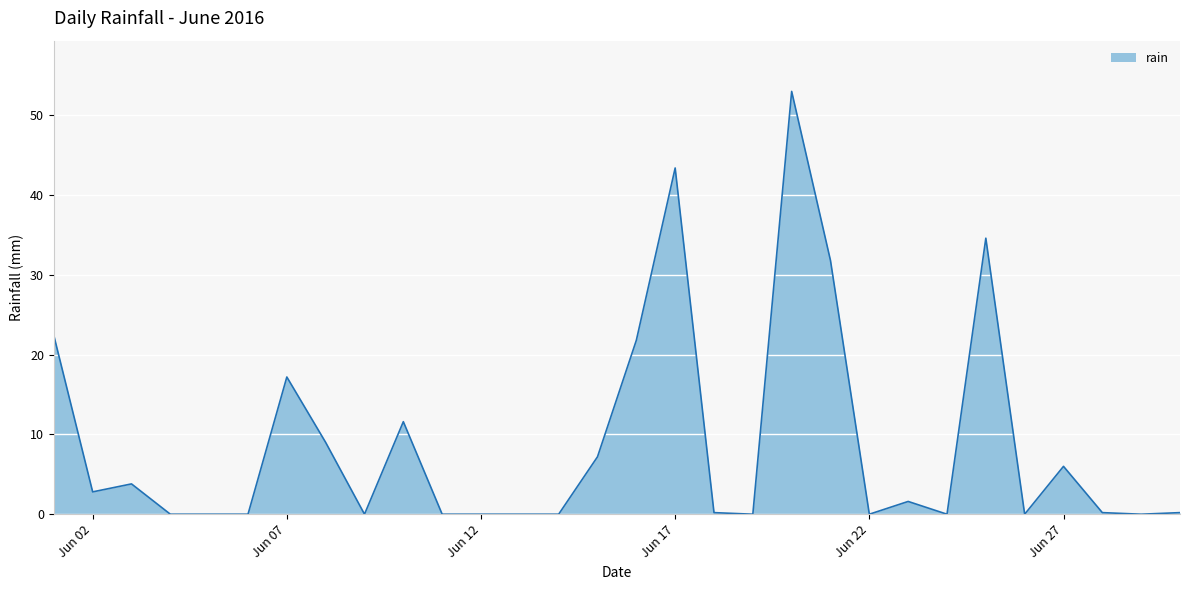

What is the difference between the maximum and minimum values?

53.0